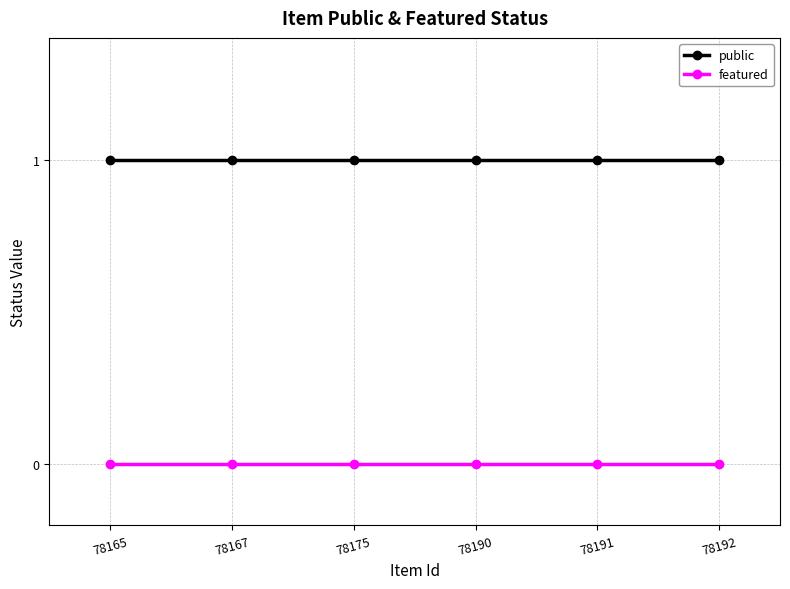

List the series in order of their peak value, highest first.

public, featured